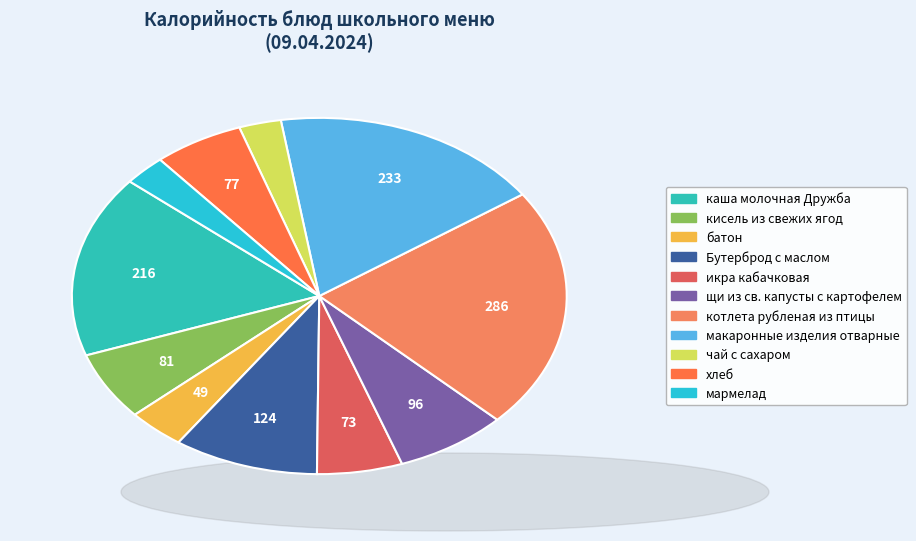

Is it true that щи из св. капусты с картофелем is 2% of the pie?

False